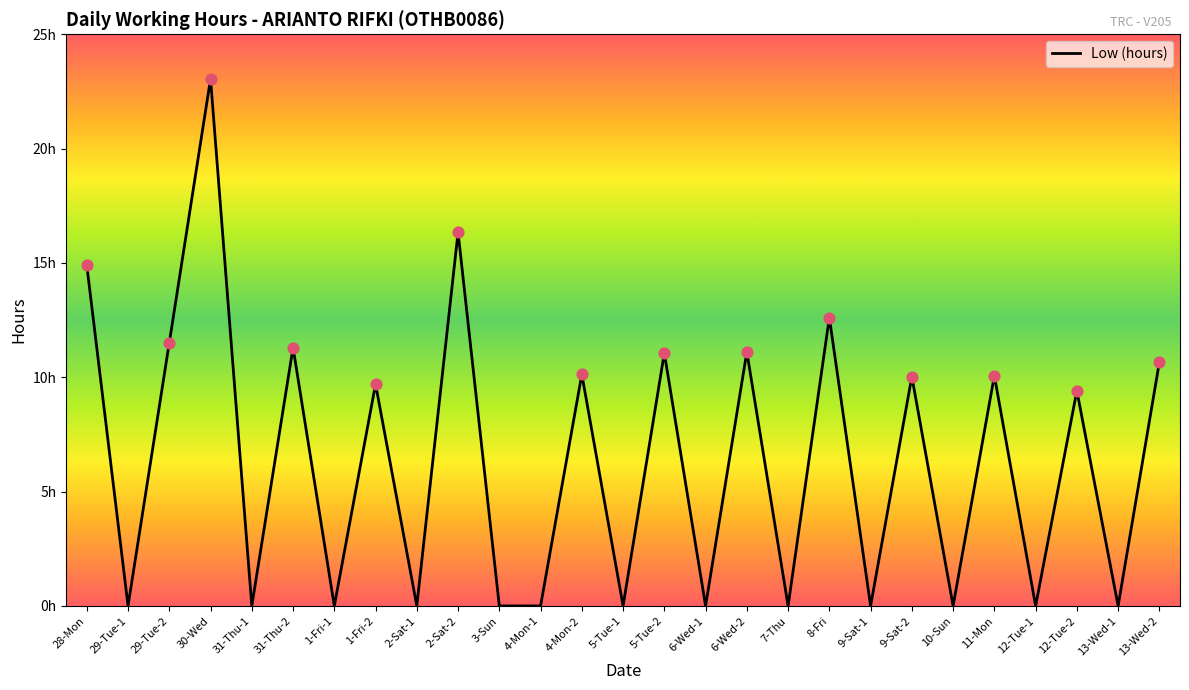

What is the change in value from 2-Sat-2 to 9-Sat-2?

-6.3